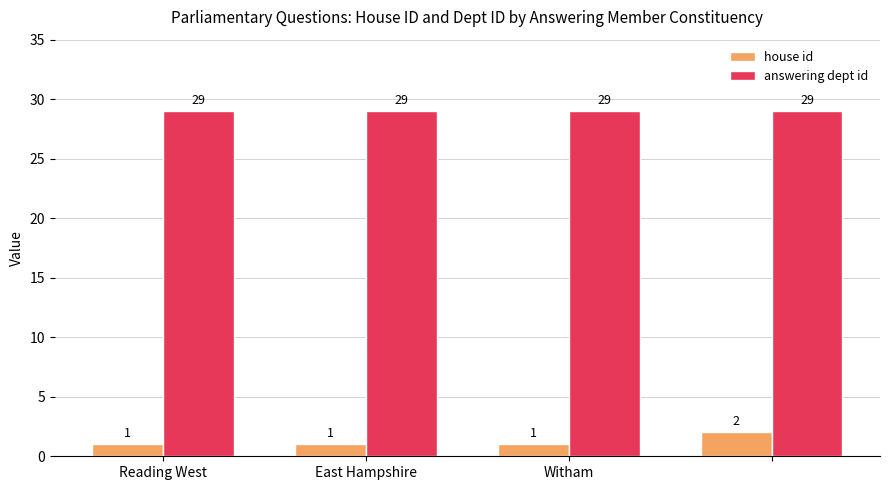

How many groups of bars are there?

4